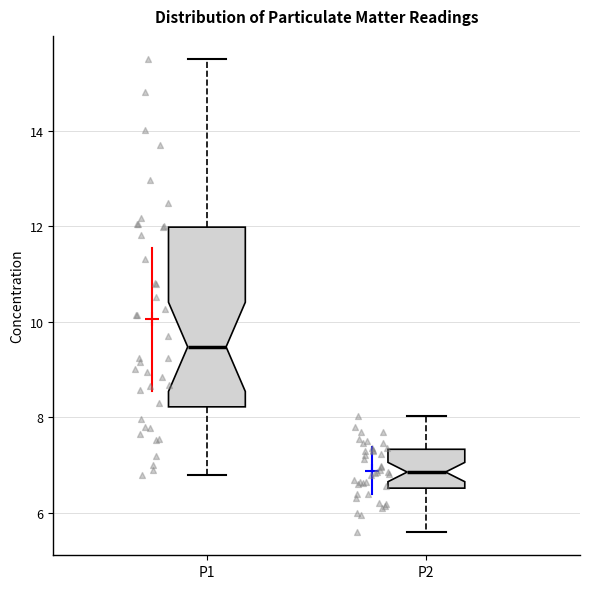

Where does the lower whisker of the box for P2 end on the y-axis? The values are not printed on the chart, so give them approximately, as read against the axis.

5.6